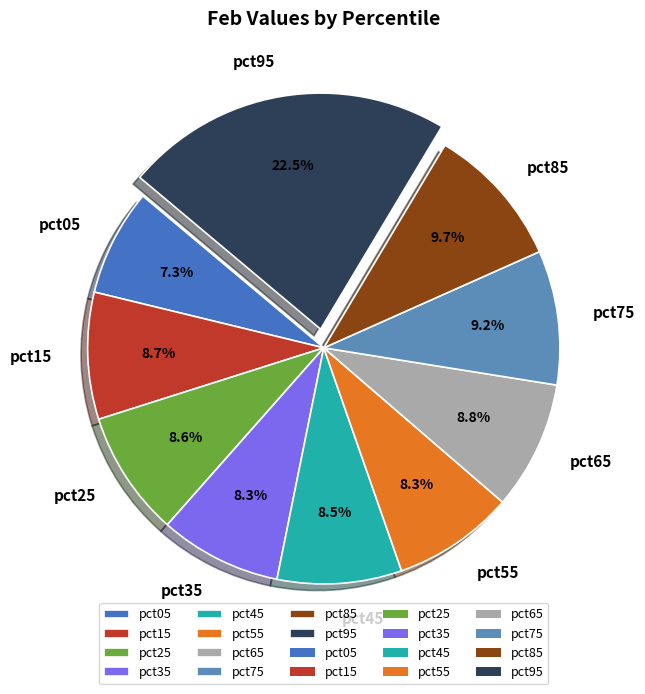

True or false: pct25 accounts for 19% of the total.

False